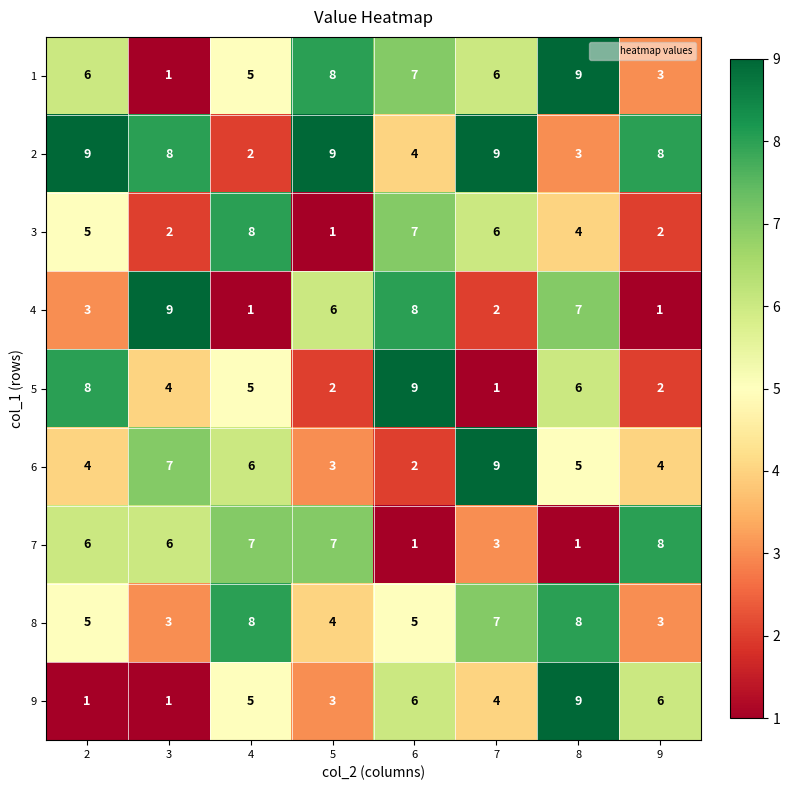

Count the number of data series in this chart.

9